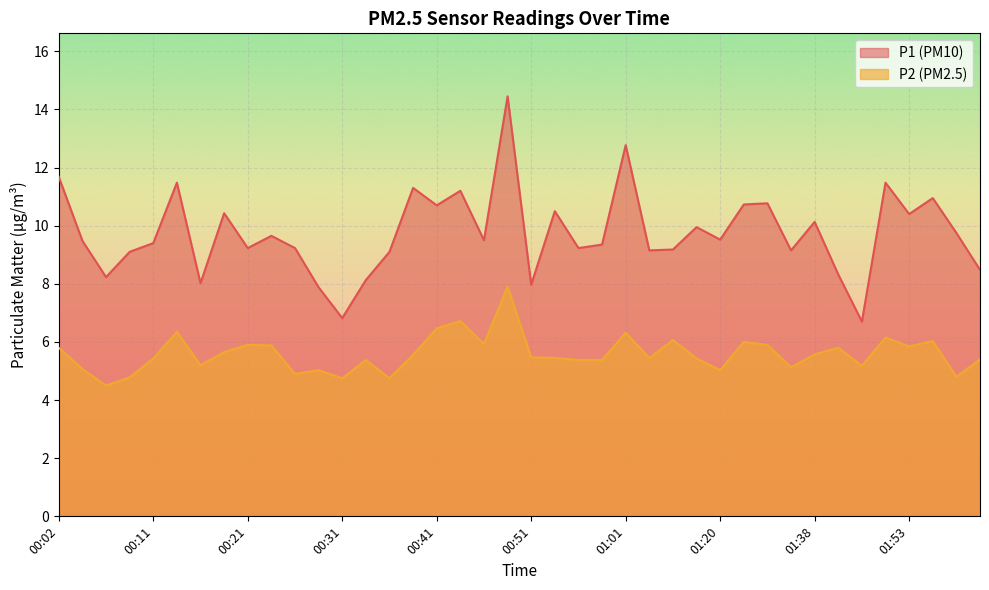

What are all the series names shown in the legend?

P1 (PM10), P2 (PM2.5)